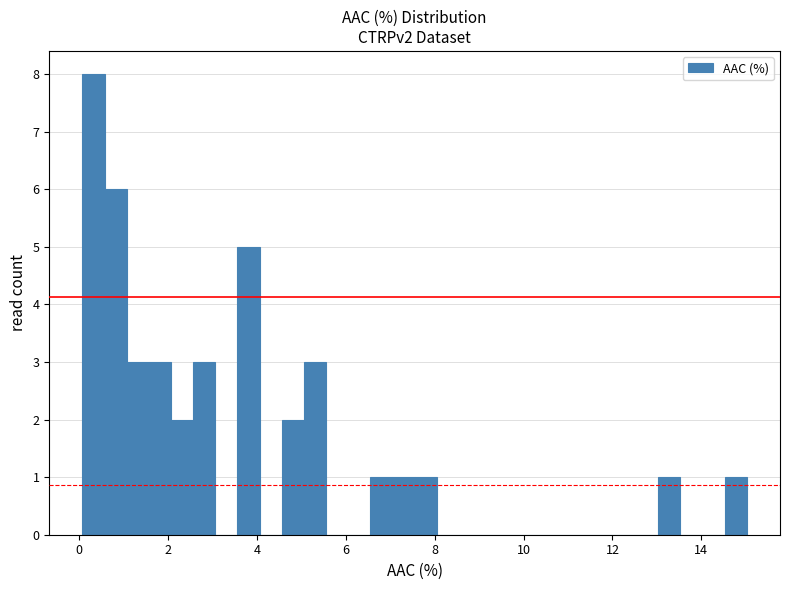

Read against the x-axis, roughly where is the centre of the tallest bar?

0.4